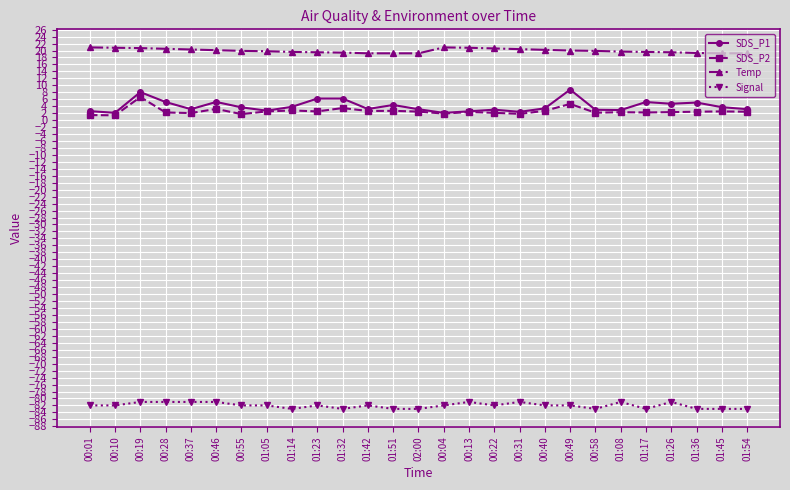

Count the number of categories in the chart.

27